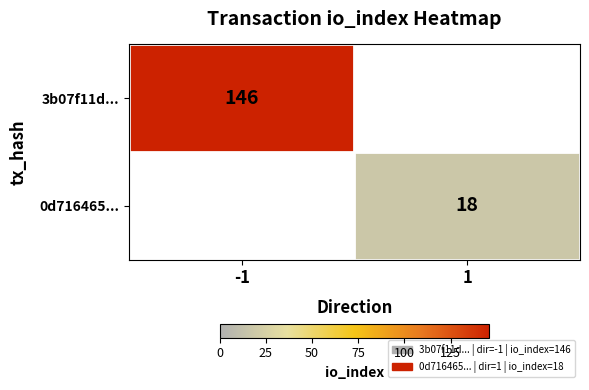

The value of 3b07f11d... at -1 is 233. True or false?

False